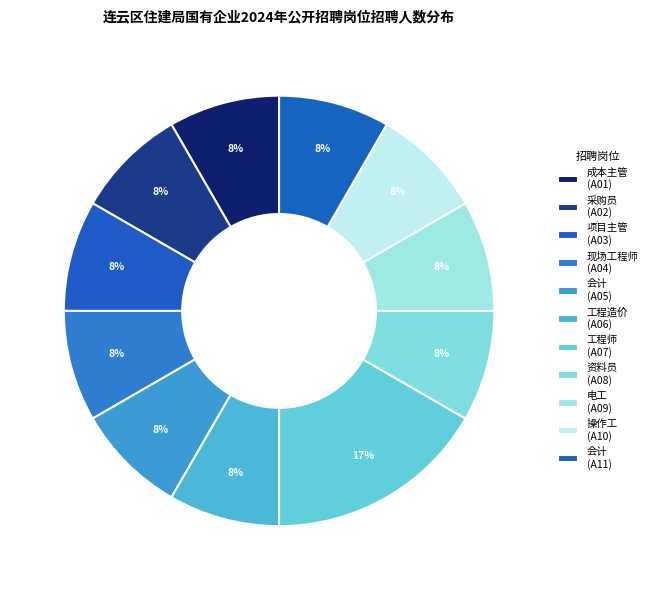

How many slices are in this pie chart?

11